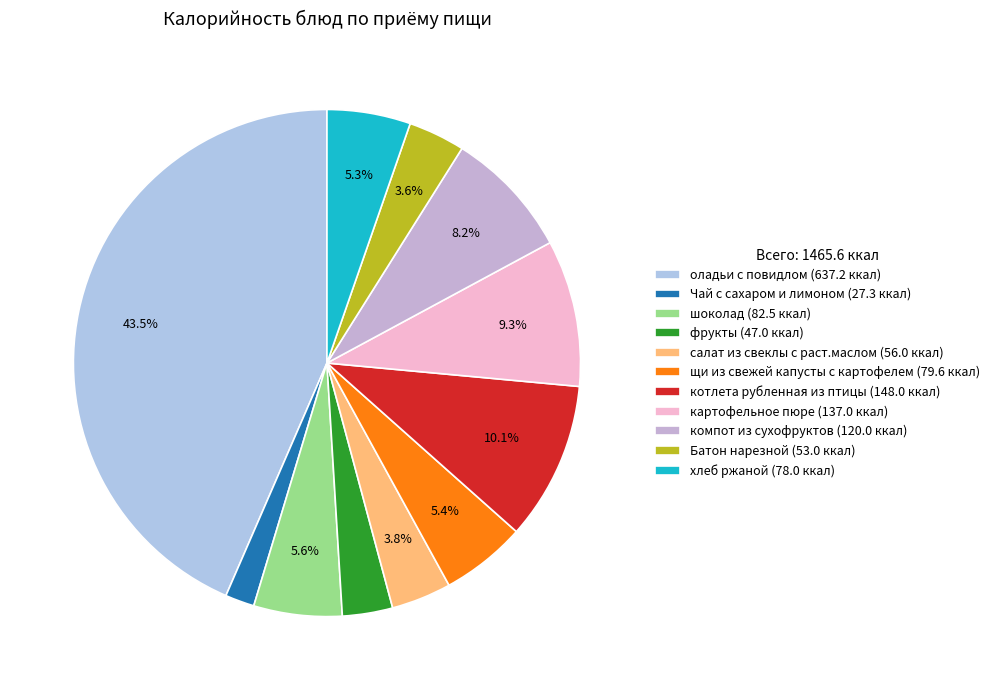

Which category has the biggest portion of the pie?

оладьи с повидлом